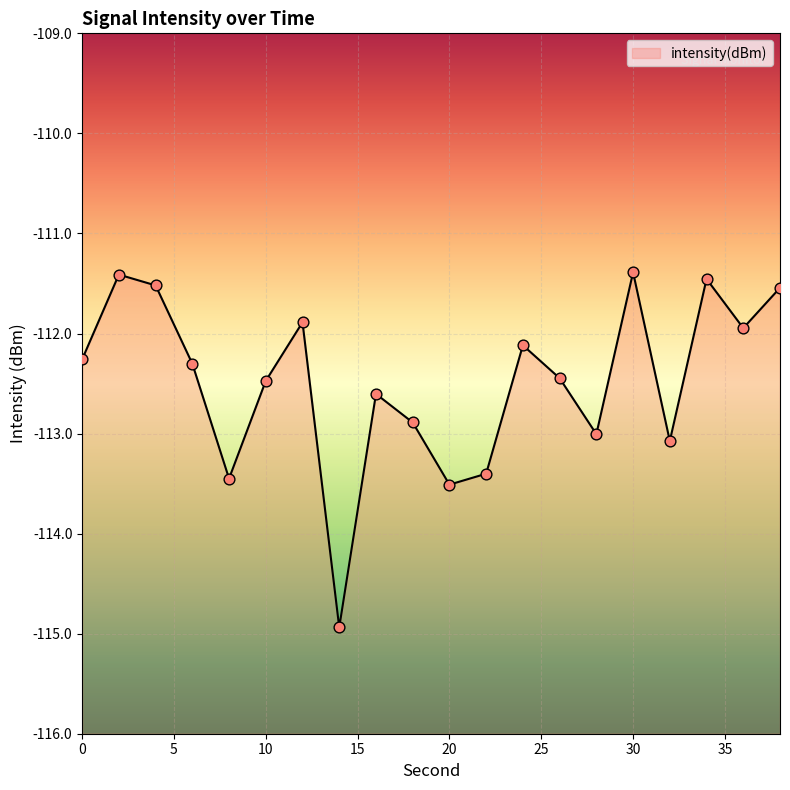

Between 10 and 36, which is larger?

36